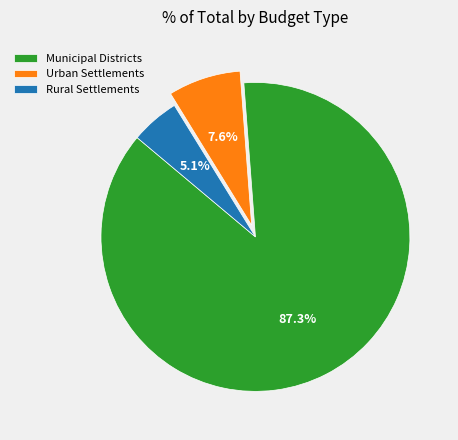

Which category accounts for the majority?

Municipal Districts